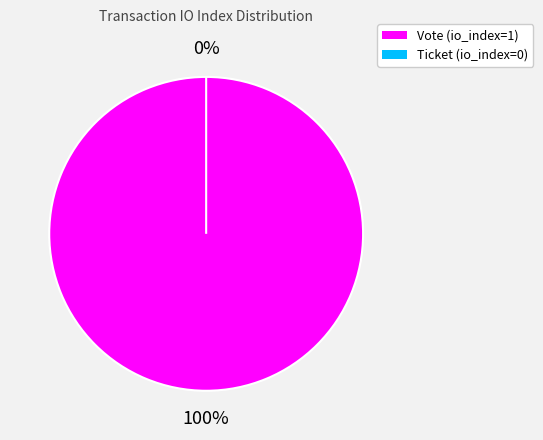

How many segments does this pie chart have?

2